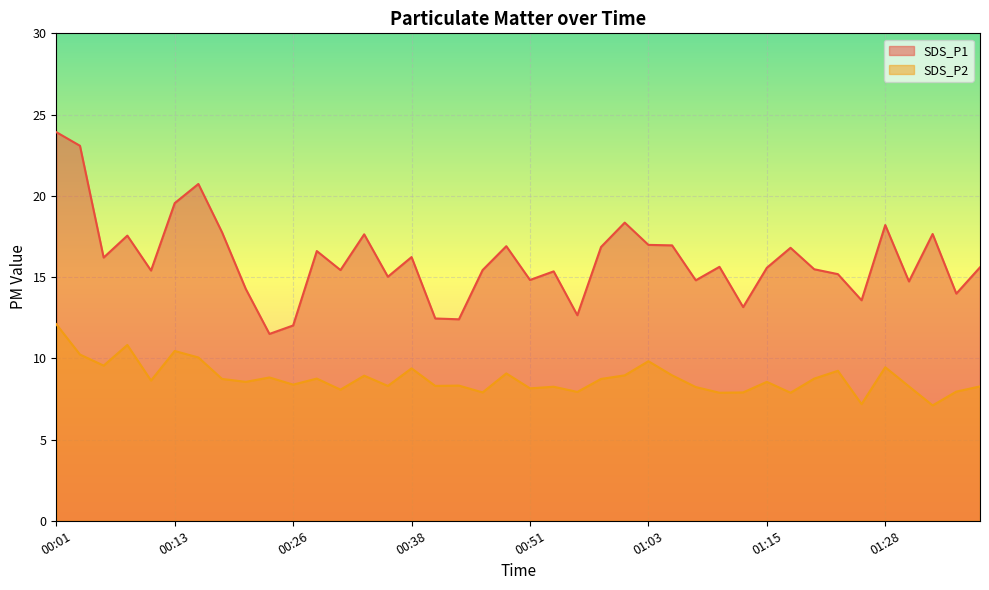

Which series changed the most between 00:01 and 00:56?

SDS_P1